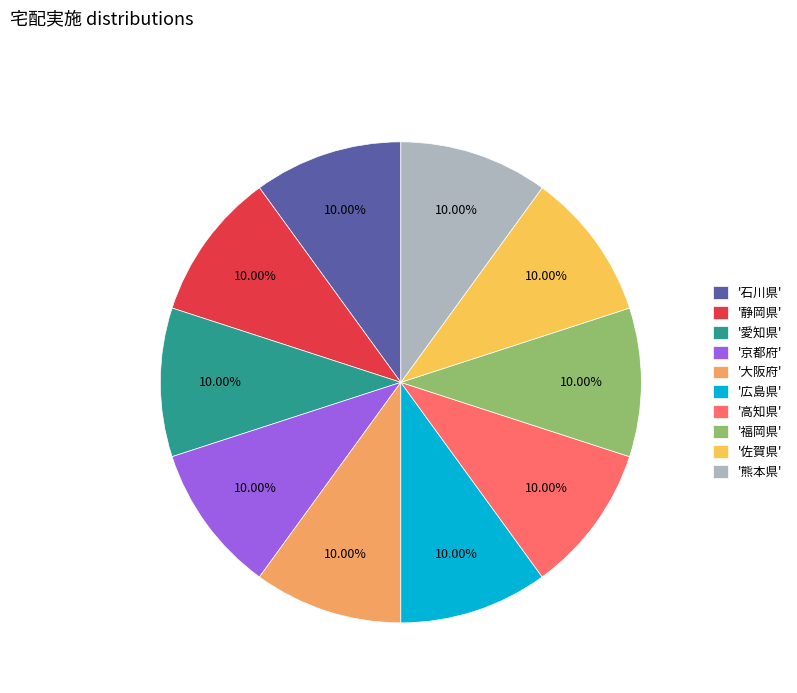

Approximately how many times larger is the value at '石川県' compared to '熊本県'?

1.0